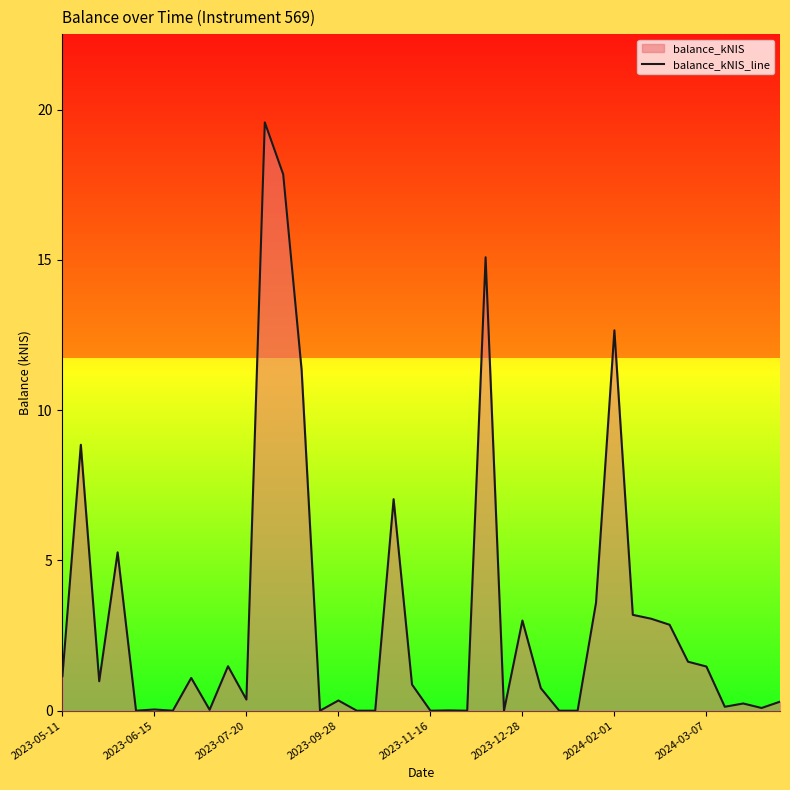

What is the greatest value displayed?

19.6